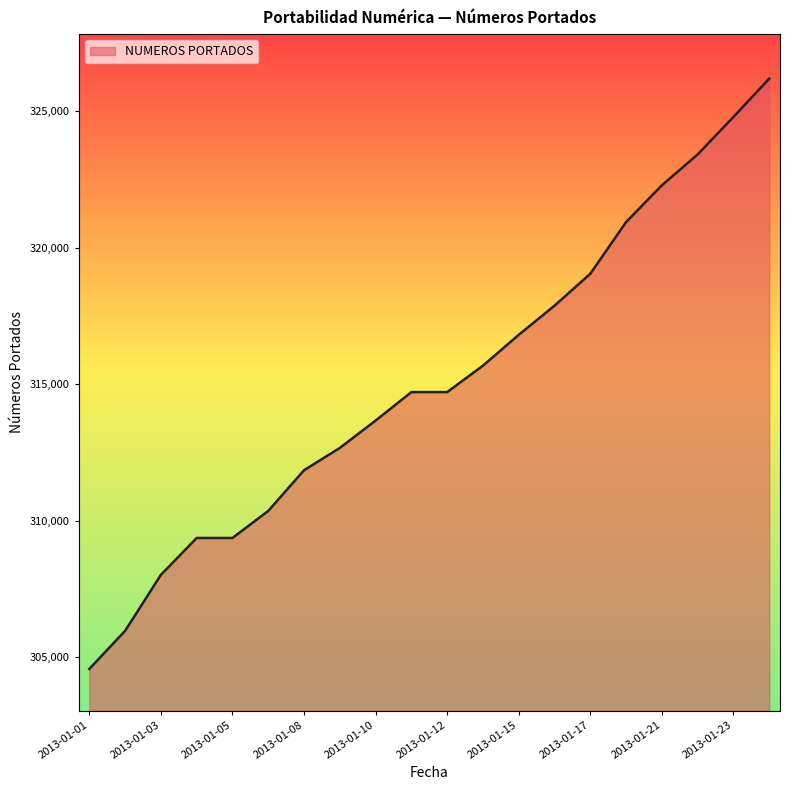

How many lines are shown in the chart?

1